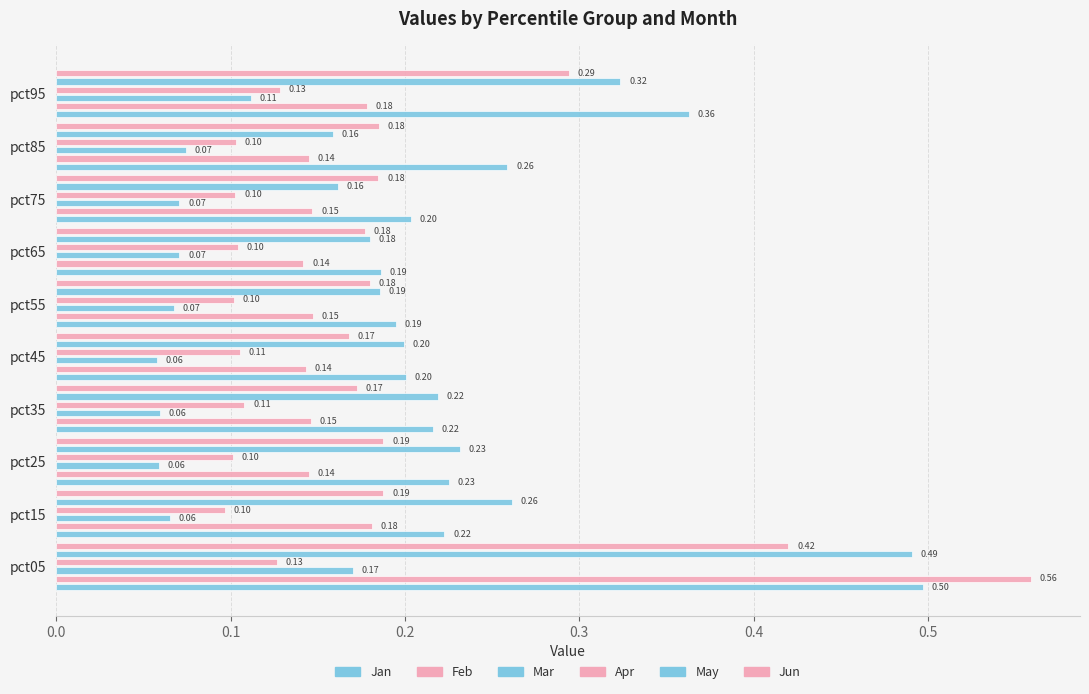

The value of May at pct15 is 0.4. True or false?

False